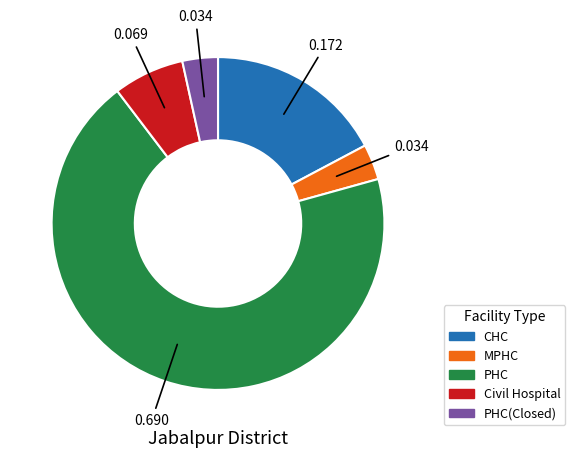

Is the sum of MPHC and PHC(Closed) greater than half?

No